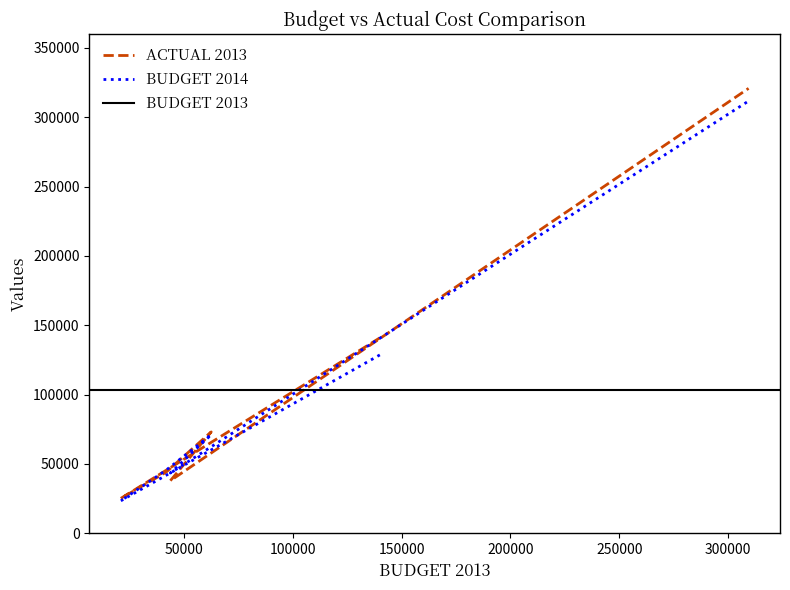

Does the chart display data point markers on the line(s)?

No